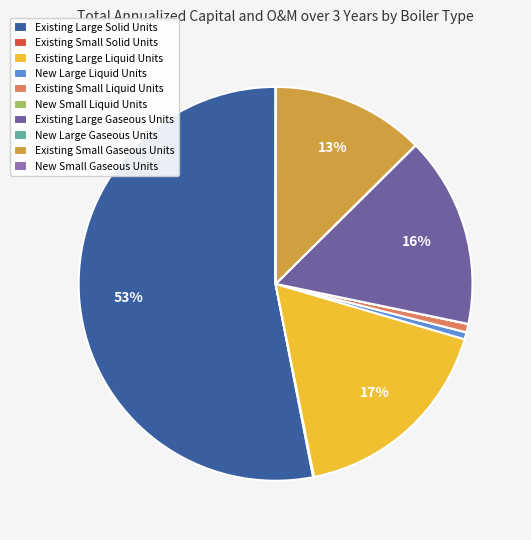

What portion of the pie excludes Existing Small Gaseous Units?

87.5%